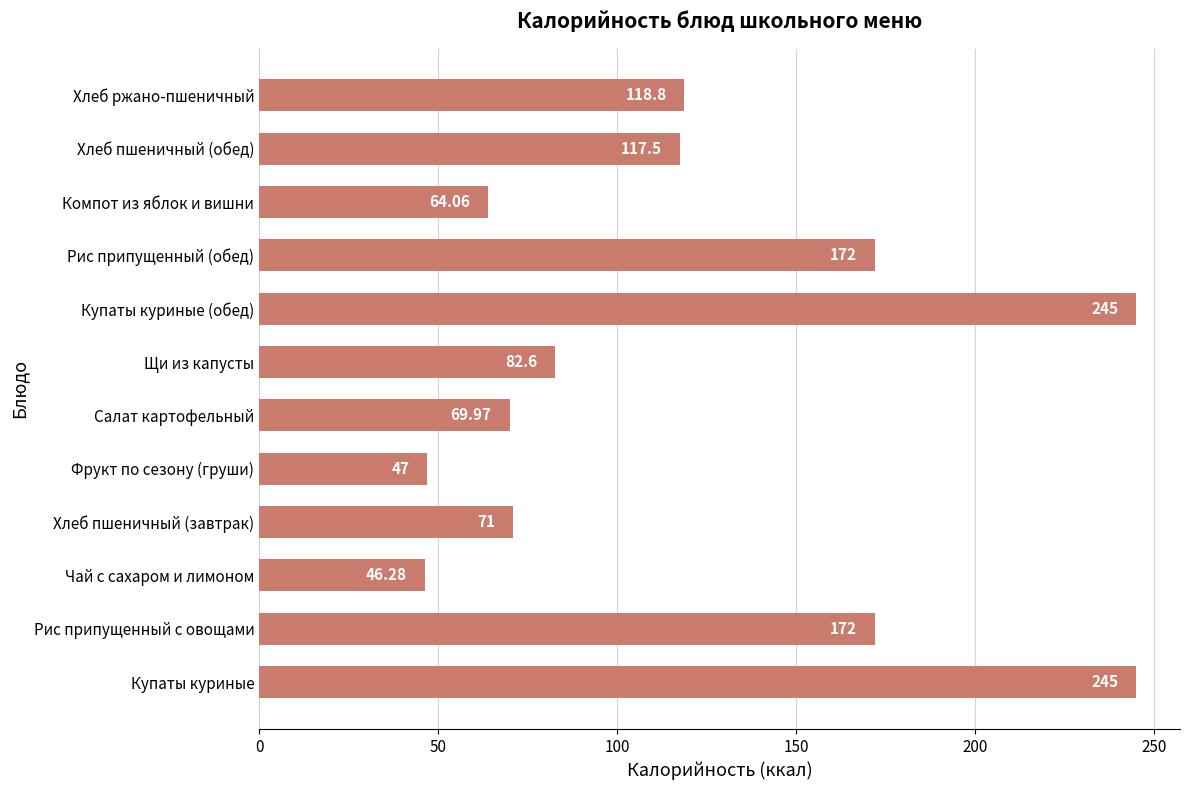

Which label corresponds to the smallest value in the chart?

Чай с сахаром и лимоном